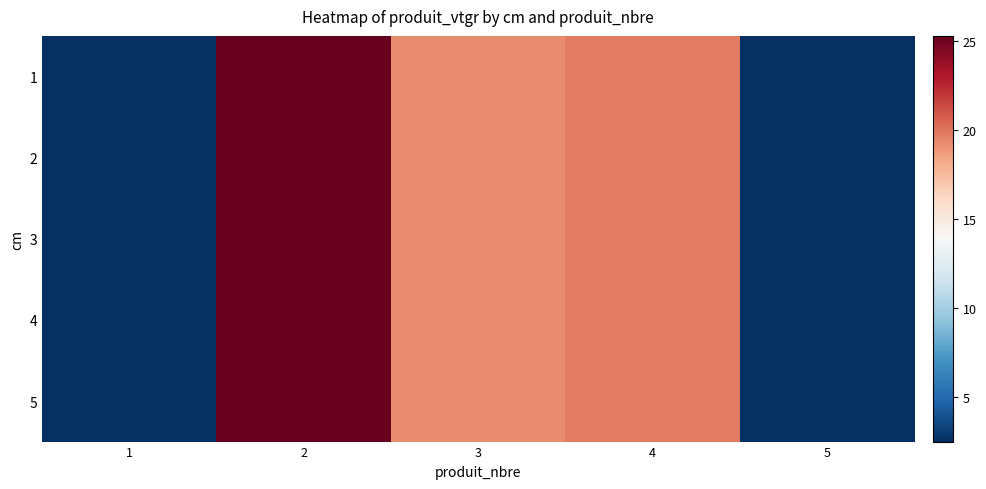

Which label corresponds to the smallest value in the chart?

5